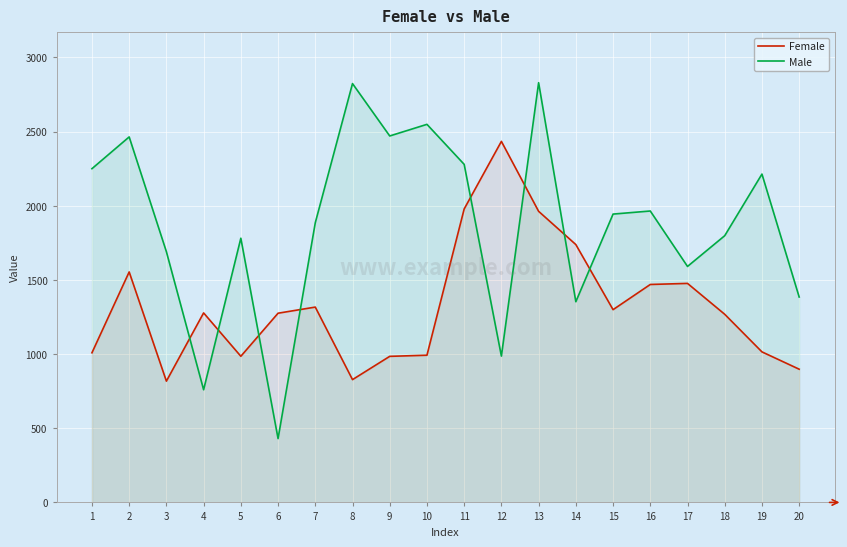

How many lines are shown in the chart?

2